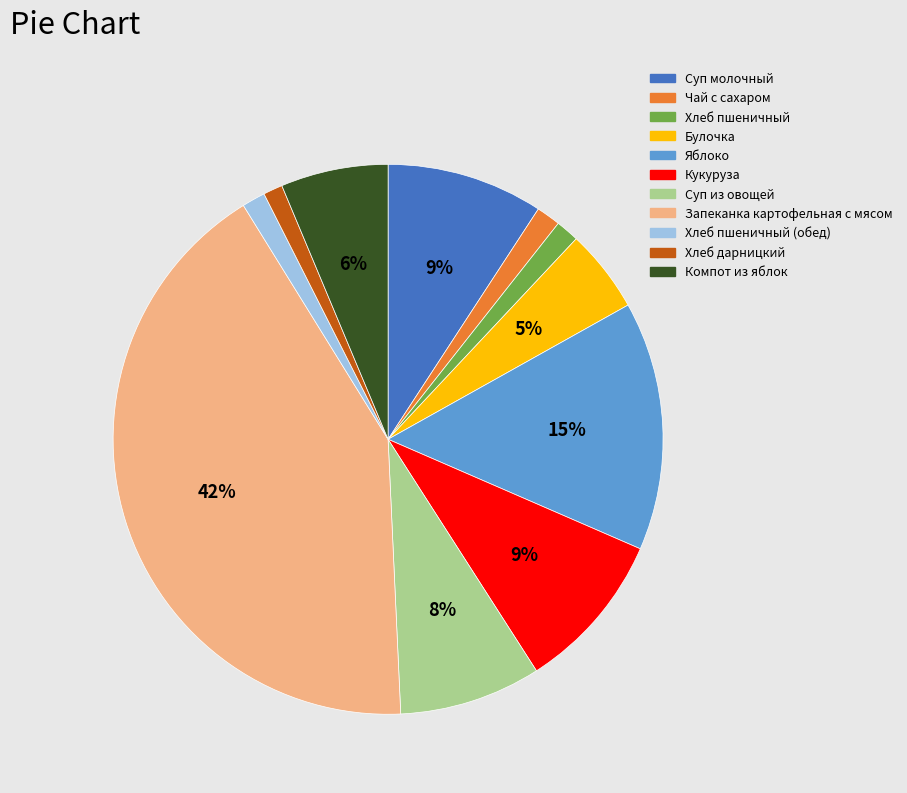

To the nearest percent, what is the difference between the Чай с сахаром and Кукуруза slice percentages?

8%